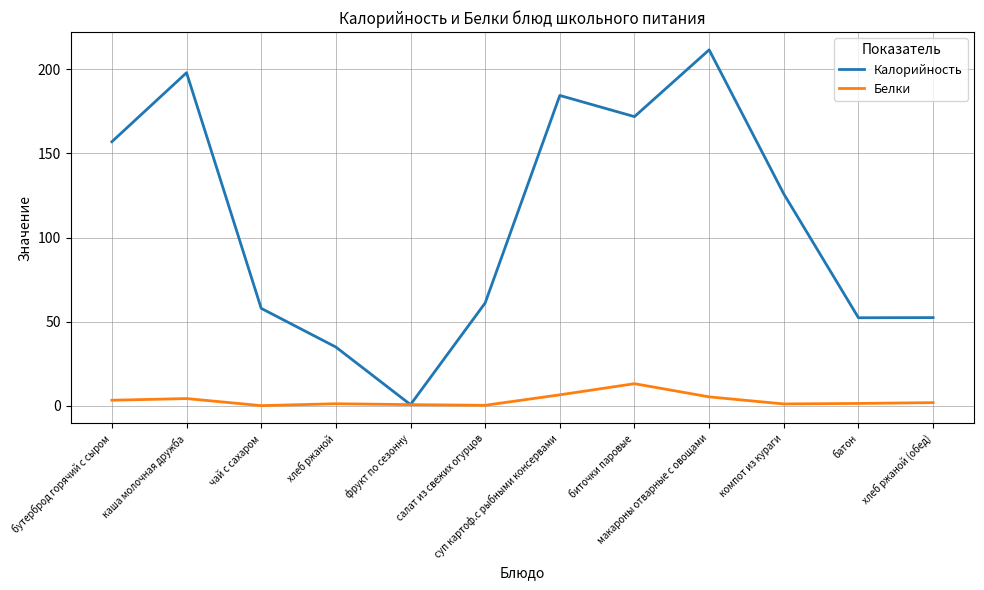

Rank the series by their average value, from lowest to highest.

Белки, Калорийность